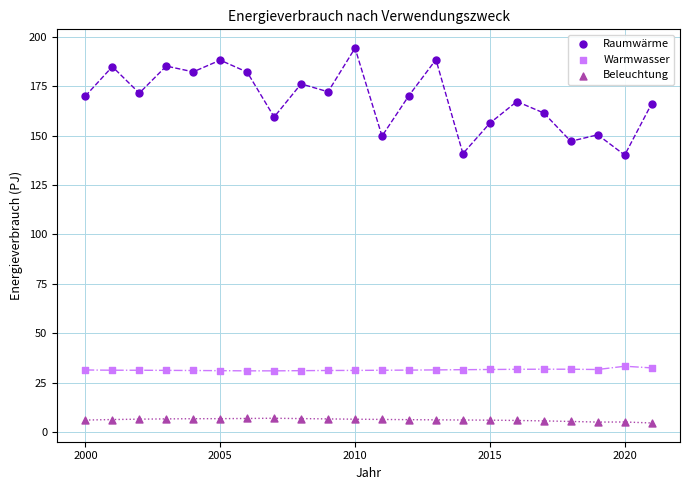

Across all data points, what is the range of Y values (max minus min)?

189.7